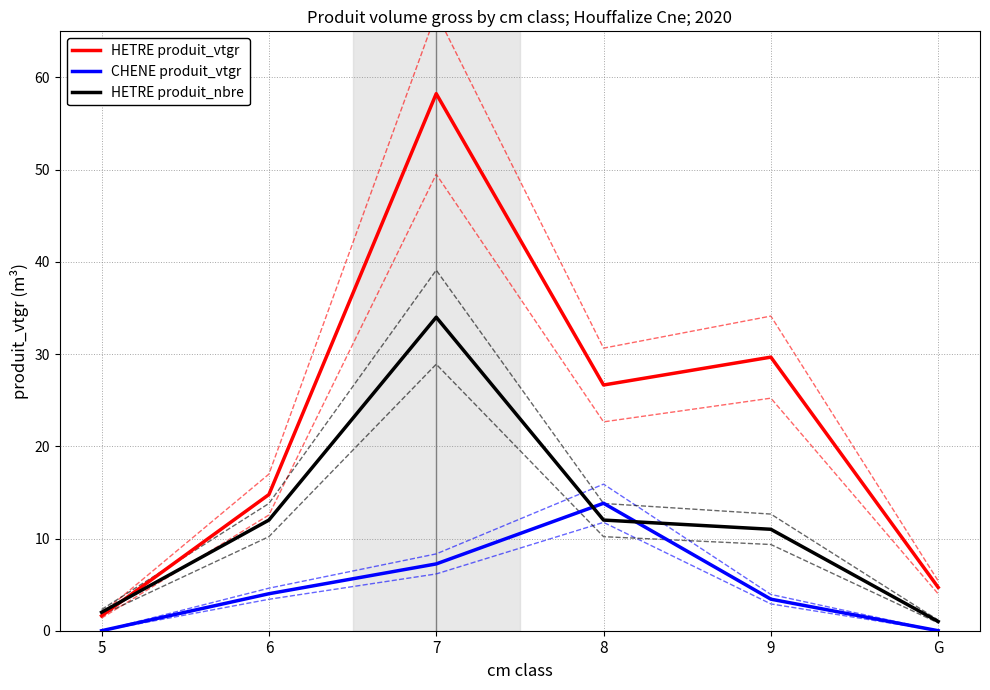

What is the difference between the second highest and minimum values in the CHENE produit_vtgr series?

7.2